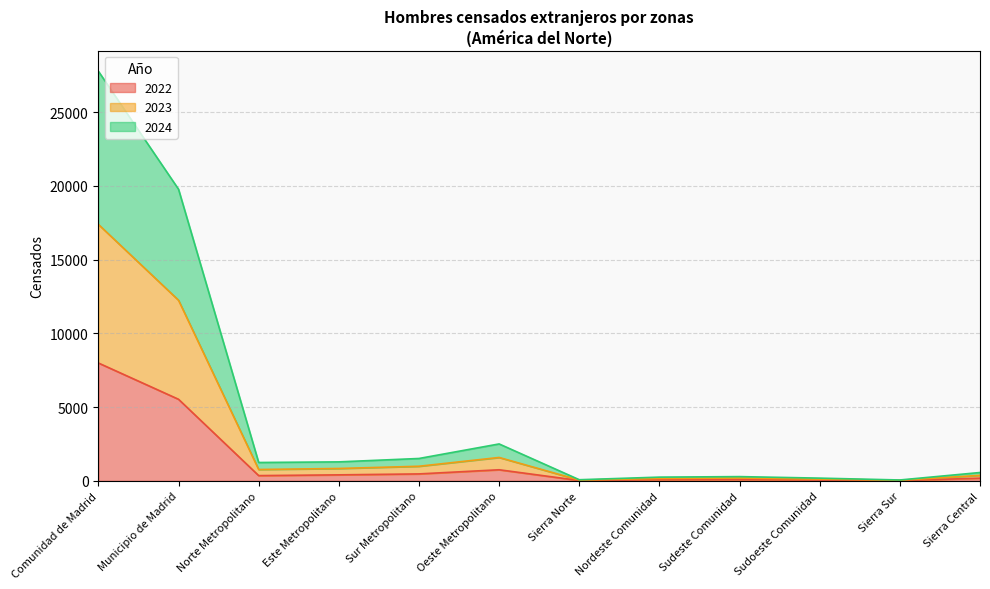

What position from the right is Sierra Norte?

6